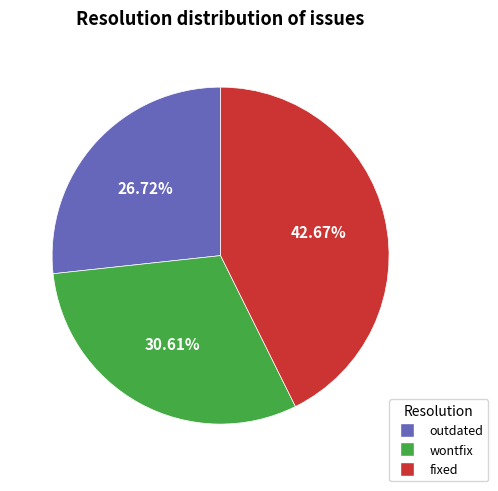

To the nearest percent, what is the difference between the fixed and wontfix slice percentages?

12%